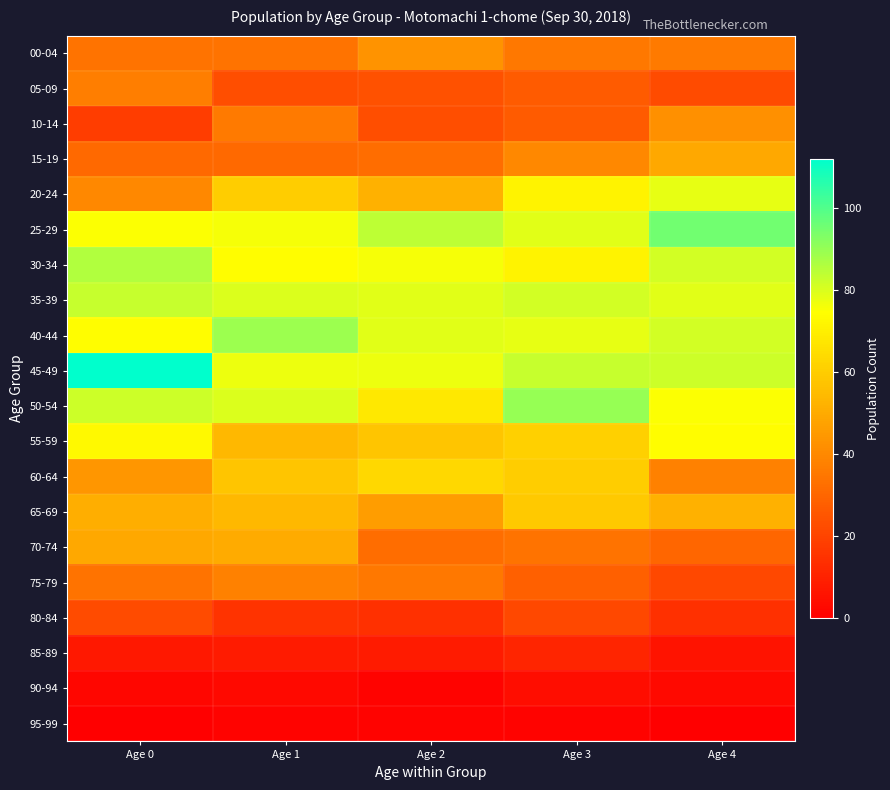

Reading right to left, extract all data points from this chart.

00-04: Age 4=36	Age 3=35	Age 2=43	Age 1=34	Age 0=34
05-09: Age 4=22	Age 3=27	Age 2=24	Age 1=23	Age 0=37
10-14: Age 4=42	Age 3=27	Age 2=23	Age 1=36	Age 0=18
15-19: Age 4=49	Age 3=40	Age 2=32	Age 1=31	Age 0=31
20-24: Age 4=78	Age 3=71	Age 2=52	Age 1=60	Age 0=40
25-29: Age 4=95	Age 3=79	Age 2=84	Age 1=76	Age 0=75
30-34: Age 4=81	Age 3=71	Age 2=76	Age 1=74	Age 0=86
35-39: Age 4=79	Age 3=81	Age 2=79	Age 1=80	Age 0=83
40-44: Age 4=81	Age 3=78	Age 2=79	Age 1=89	Age 0=74
45-49: Age 4=82	Age 3=83	Age 2=77	Age 1=77	Age 0=112
50-54: Age 4=75	Age 3=90	Age 2=68	Age 1=80	Age 0=82
55-59: Age 4=74	Age 3=61	Age 2=58	Age 1=54	Age 0=73
60-64: Age 4=38	Age 3=60	Age 2=63	Age 1=58	Age 0=44
65-69: Age 4=52	Age 3=59	Age 2=46	Age 1=54	Age 0=51
70-74: Age 4=30	Age 3=34	Age 2=32	Age 1=50	Age 0=49
75-79: Age 4=21	Age 3=28	Age 2=35	Age 1=38	Age 0=34
80-84: Age 4=14	Age 3=21	Age 2=14	Age 1=15	Age 0=22
85-89: Age 4=6	Age 3=11	Age 2=8	Age 1=8	Age 0=7
90-94: Age 4=3	Age 3=4	Age 2=1	Age 1=3	Age 0=2
95-99: Age 4=0	Age 3=1	Age 2=1	Age 1=1	Age 0=0